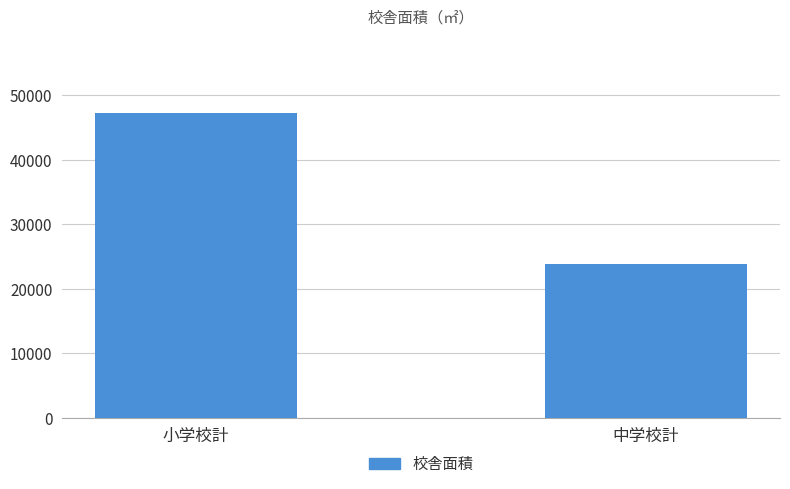

Is it true that the value at 中学校計 is 23803?

True